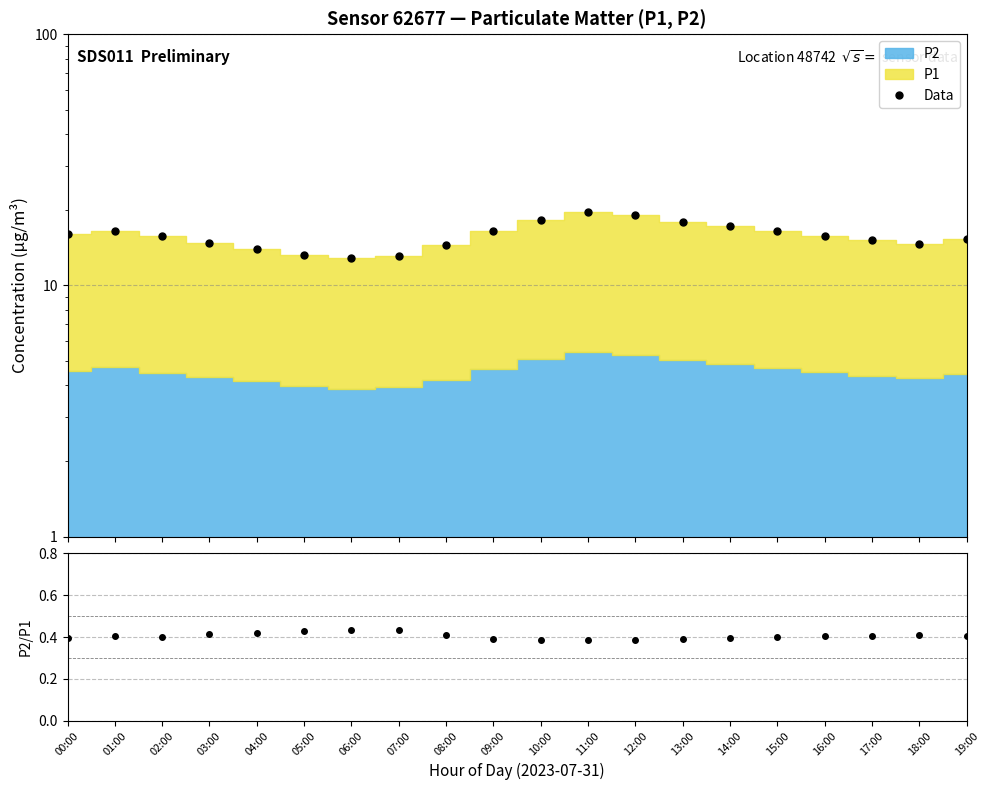

What is the maximum value shown in the chart?

19.6